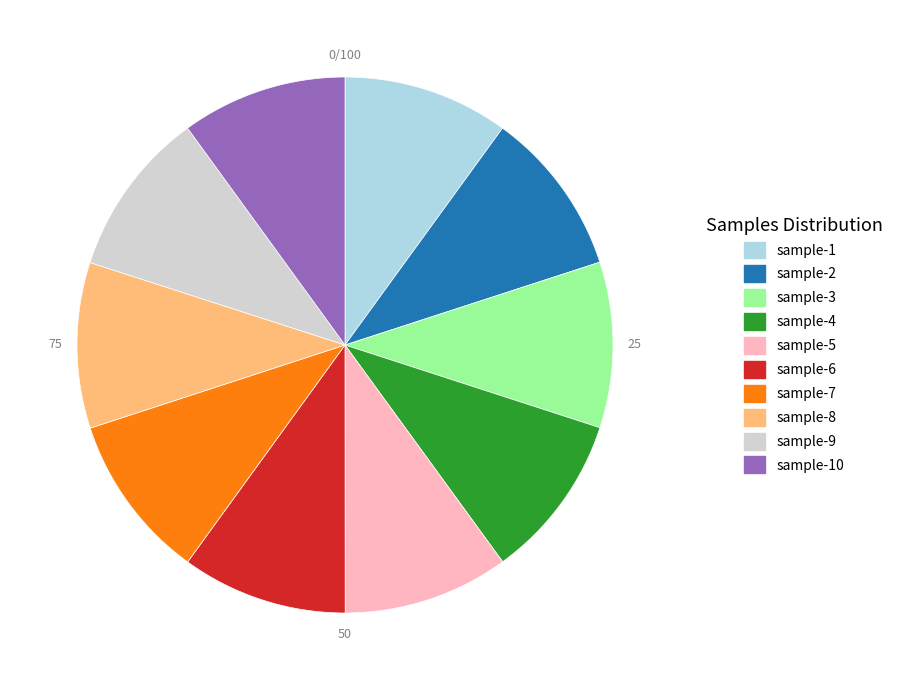

The sample-8 slice represents 1% of the pie. True or false?

False